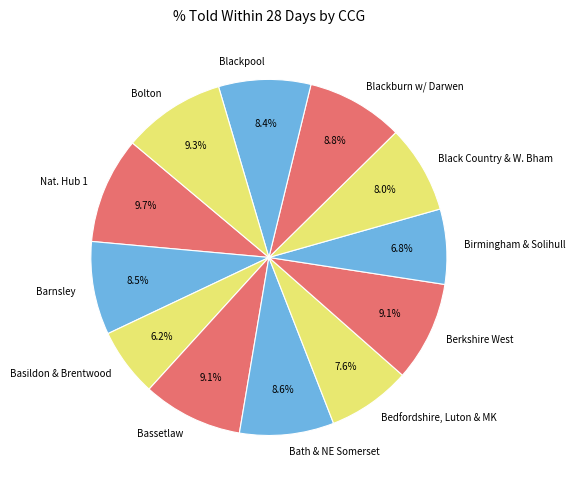

What is the smallest slice in the pie chart?

Basildon & Brentwood